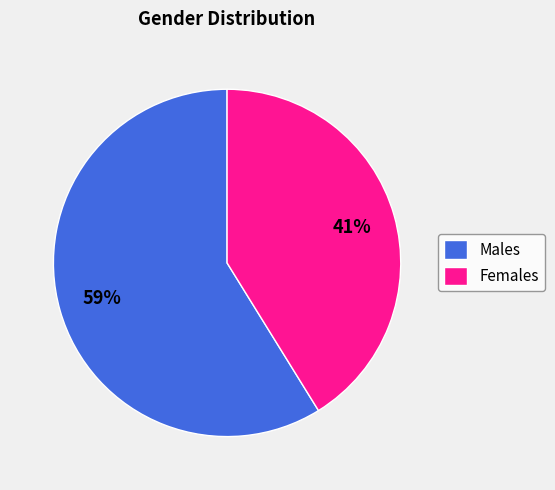

Which category has the smallest portion of the pie?

Females